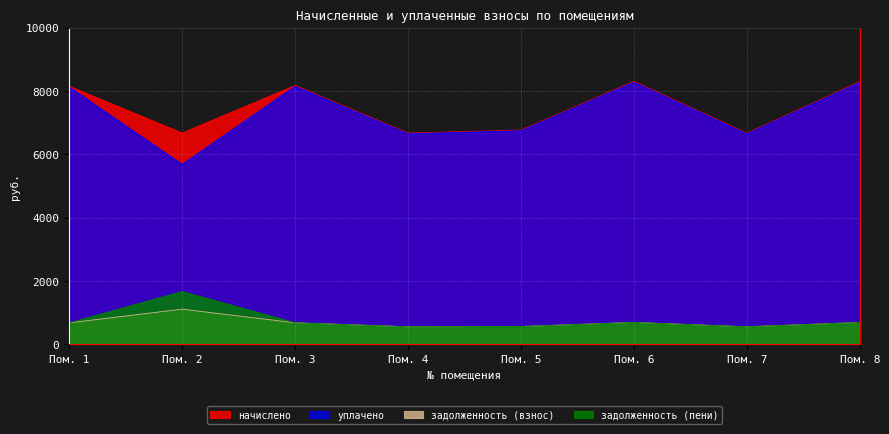

True or false: начислено has a value of 8305.7 at Пом. 6.

True